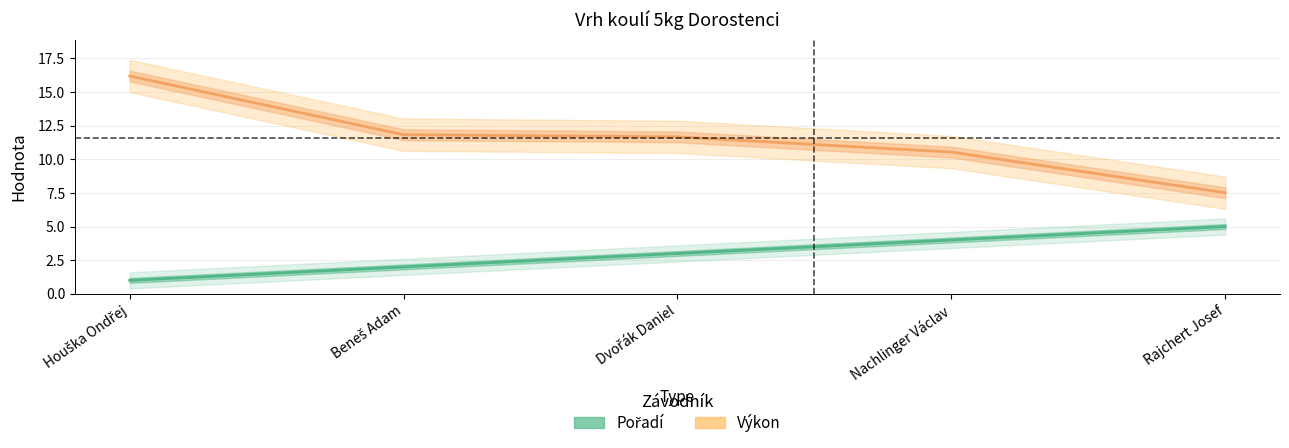

At how many categories does at least one series exceed 11?

3